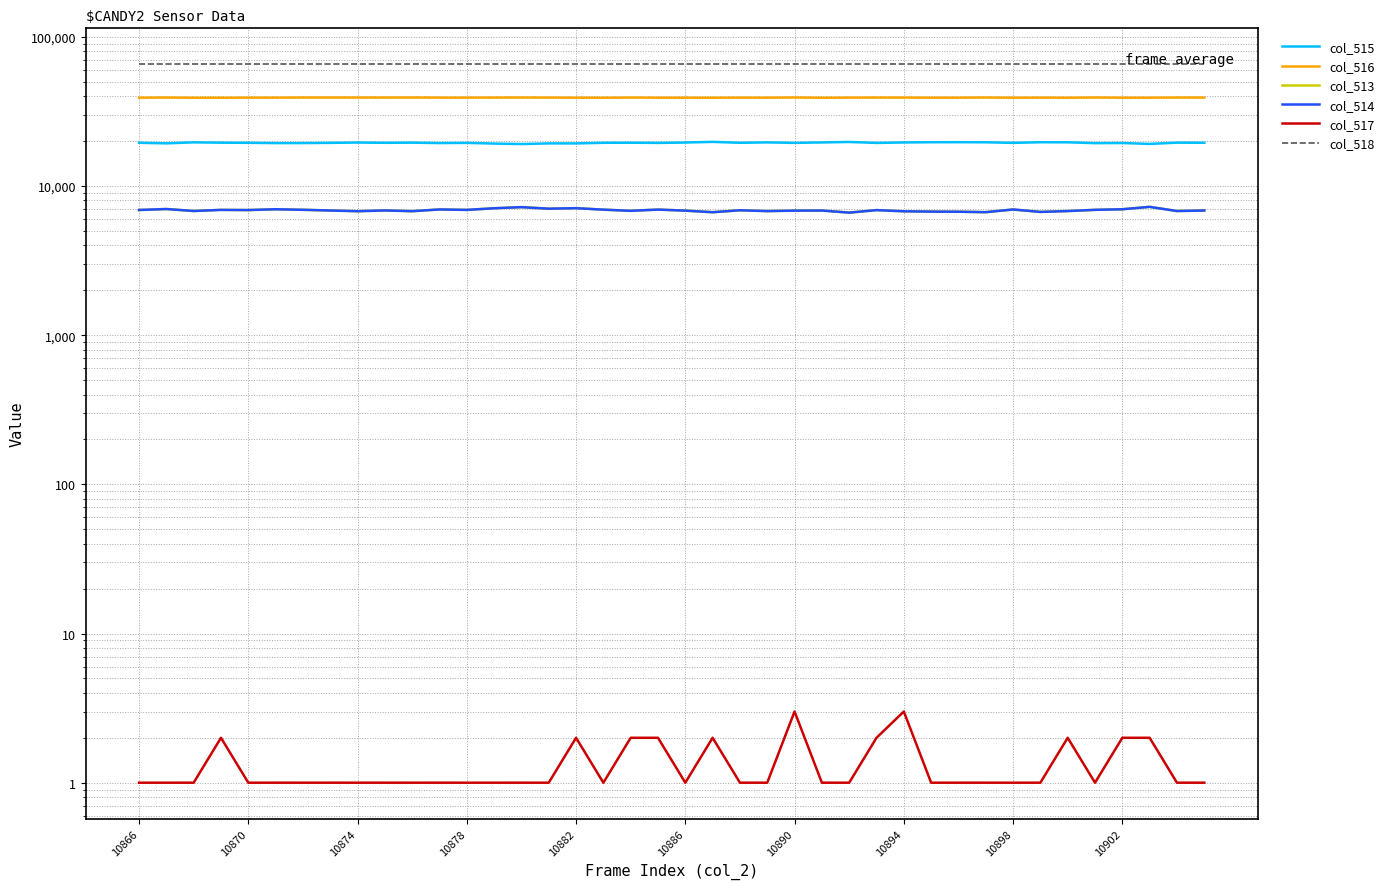

Reading left to right, transcribe all the data shown in this chart.

col_515: 19502	19330	19634	19533	19488	19406	19413	19480	19569	19491	19541	19417	19469	19267	19121	19316	19310	19498	19520	19462	19576	19779	19497	19618	19468	19605	19746	19461	19595	19669	19676	19652	19471	19667	19641	19392	19431	19159	19542	19504
col_516: 39124	39191	39098	39080	39145	39139	39191	39201	39185	39182	39210	39151	39146	39171	39195	39168	39118	39091	39192	39118	39117	39078	39158	39126	39223	39078	39155	39175	39165	39127	39131	39201	39100	39160	39096	39218	39113	39124	39193	39175
col_513: 6909	7014	6803	6922	6902	6990	6931	6854	6781	6862	6784	6967	6920	7097	7219	7051	7107	6946	6823	6955	6842	6678	6880	6791	6844	6852	6634	6899	6775	6739	6728	6682	6964	6708	6798	6925	6991	7252	6800	6856
col_514: 6909	7014	6803	6920	6902	6989	6930	6854	6781	6861	6783	6967	6920	7097	7218	7050	7105	6946	6821	6953	6841	6676	6880	6791	6841	6852	6634	6897	6772	6738	6727	6681	6964	6708	6796	6925	6989	7250	6799	6855
col_517: 1	1	1	2	1	1	1	1	1	1	1	1	1	1	1	1	2	1	2	2	1	2	1	1	3	1	1	2	3	1	1	1	1	1	2	1	2	2	1	1
col_518: 65535	65535	65535	65535	65535	65535	65535	65535	65535	65535	65535	65535	65535	65535	65535	65535	65535	65535	65535	65535	65535	65535	65535	65535	65535	65535	65535	65535	65535	65535	65535	65535	65535	65535	65535	65535	65535	65535	65535	65535